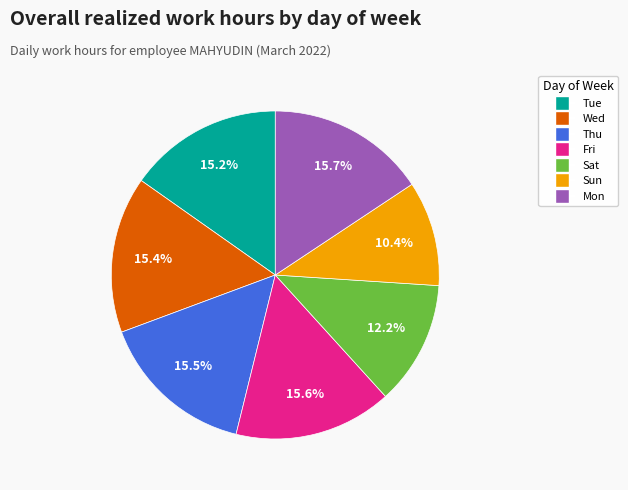

What percentage is the Tue slice, to the nearest percent?

15%